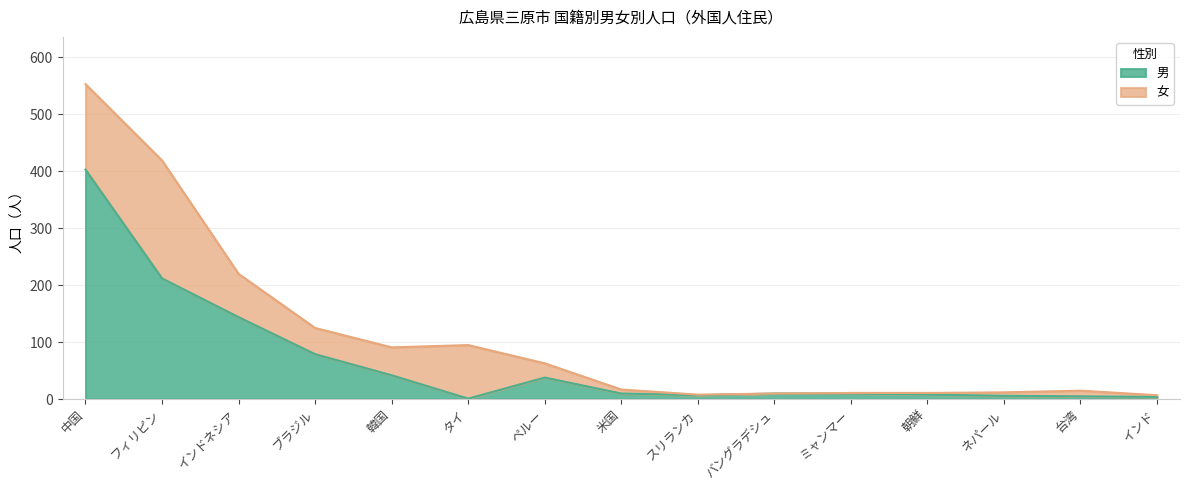

What is the label of the 3rd point from the right?

ネパール